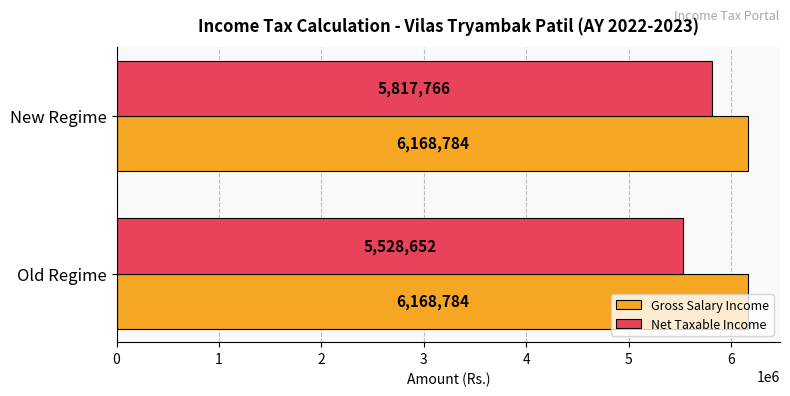

Rank the series by their maximum value, from lowest to highest.

Net Taxable Income, Gross Salary Income